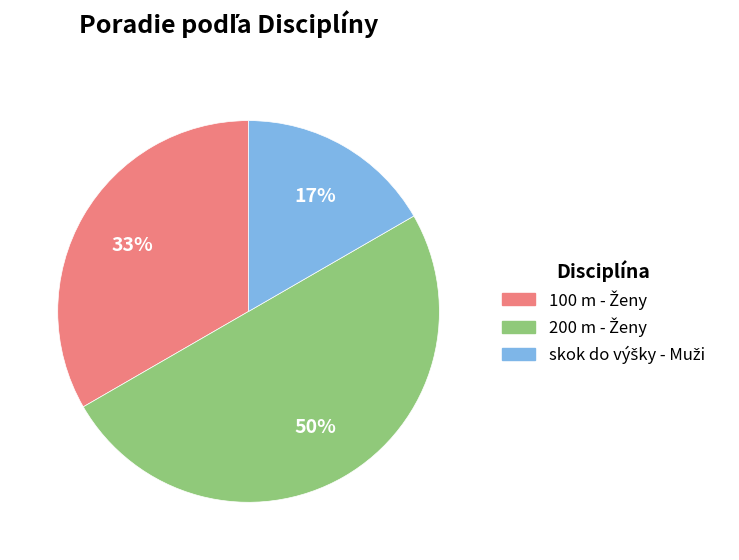

To the nearest percent, what is the average slice percentage?

33%